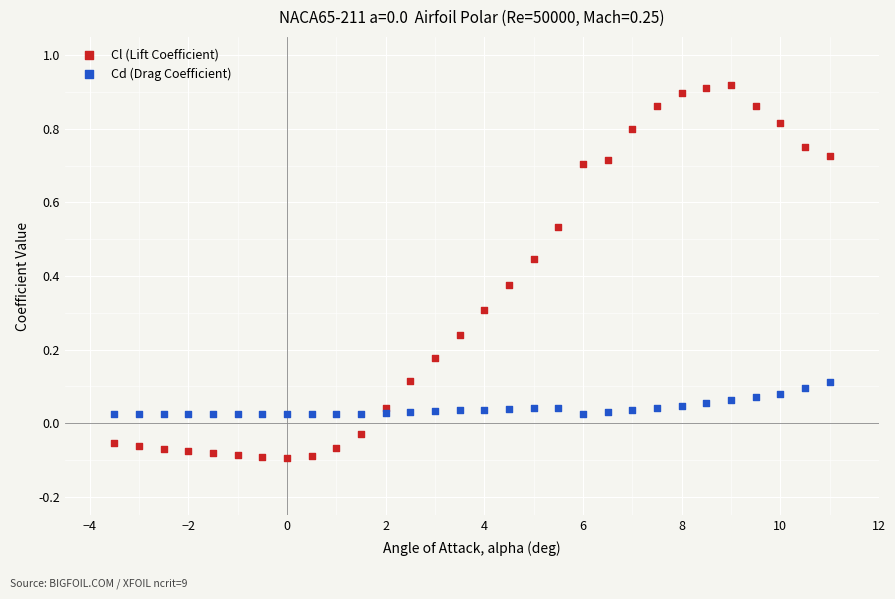

What are all the series names shown in the legend?

Cl (Lift Coefficient), Cd (Drag Coefficient)